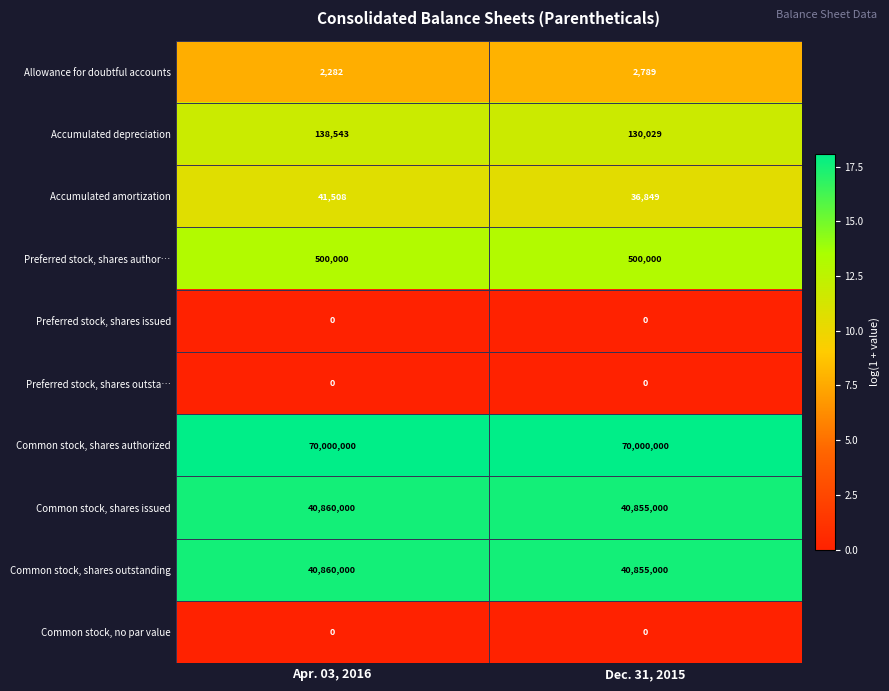

What is the difference between the highest and lowest values at Apr. 03, 2016?

18.1